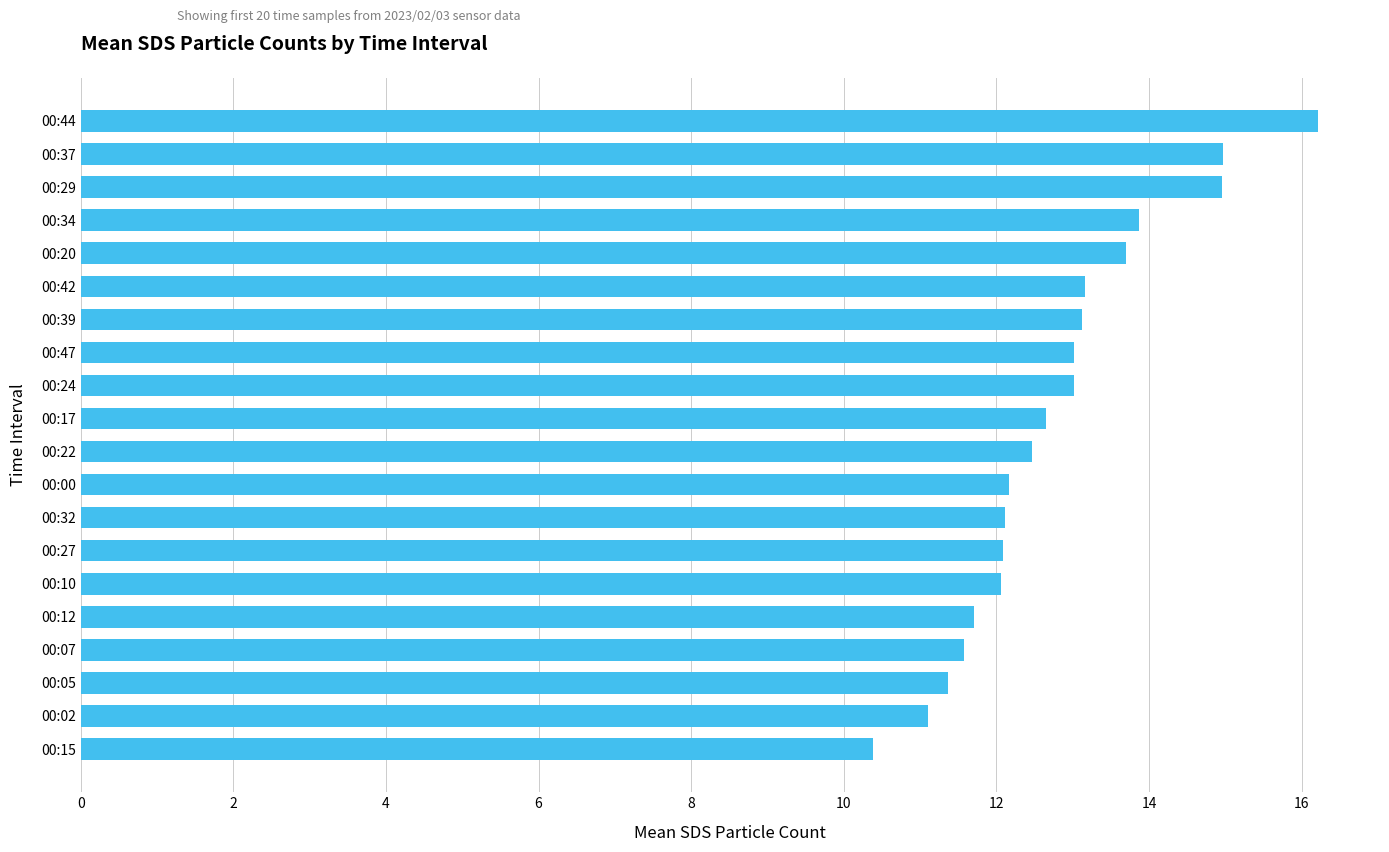

How many bars are there in total?

20